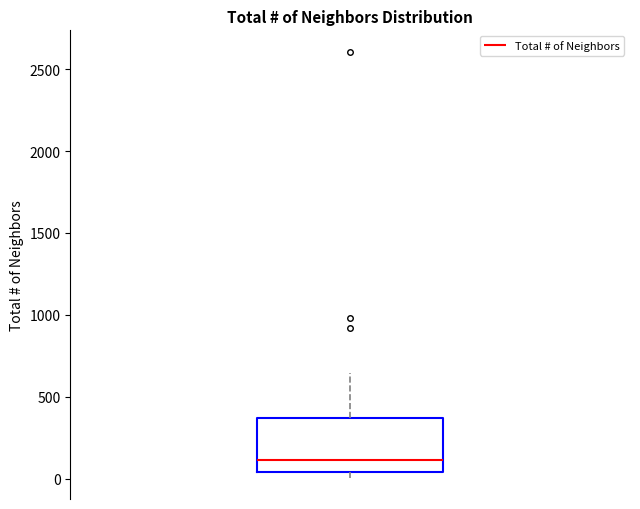

Read this box plot against the y-axis: the position of the median line, the range covered by the box, and the ends of both whiskers. The values are not printed on the chart, so give them approximately, as read against the axis.

median 100, box 50 to 350, whiskers 0 to 650